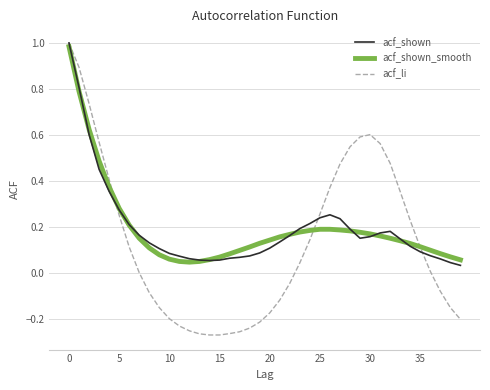

Which series has the widest spread of values?

acf_li